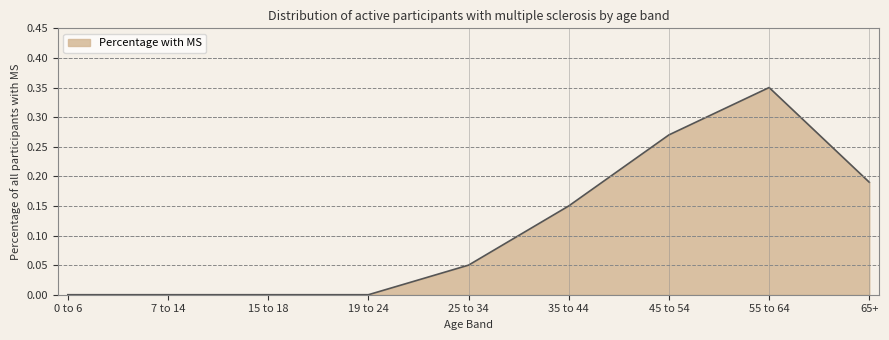

Is it true that the value at 7 to 14 is 0.0?

True